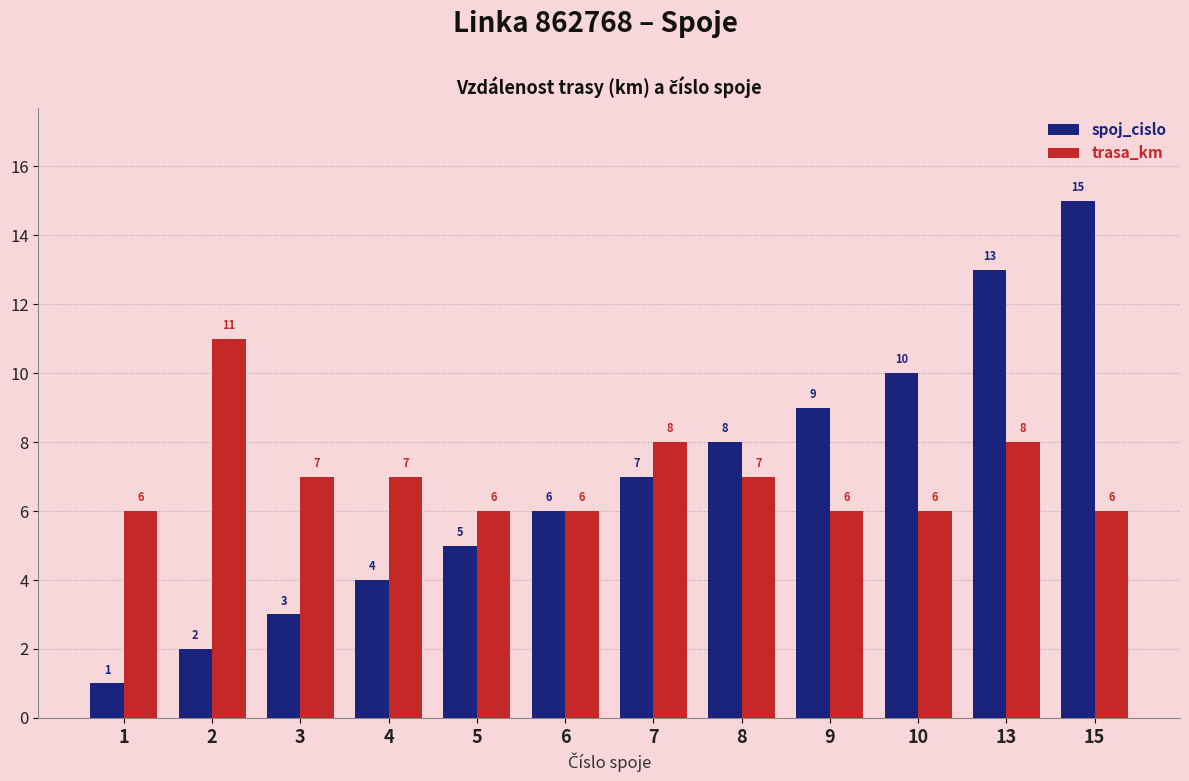

Which series has the widest spread of values?

spoj_cislo